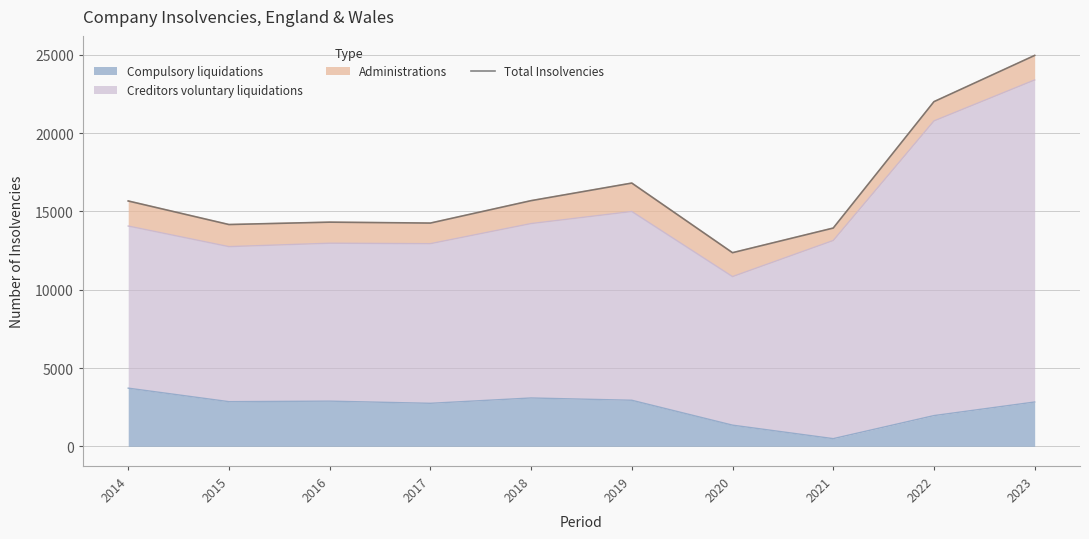

Between 2021 and 2017, which is larger?

2017